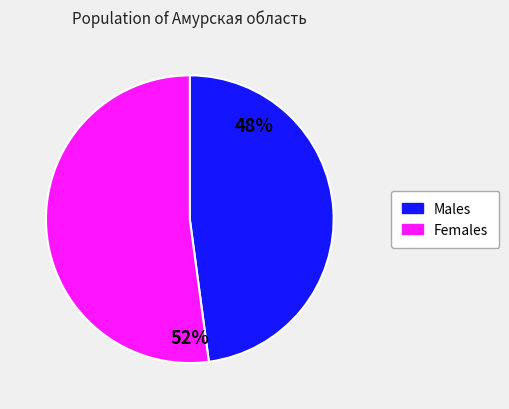

To the nearest percent, what is the difference between the largest and smallest slice percentages?

4%